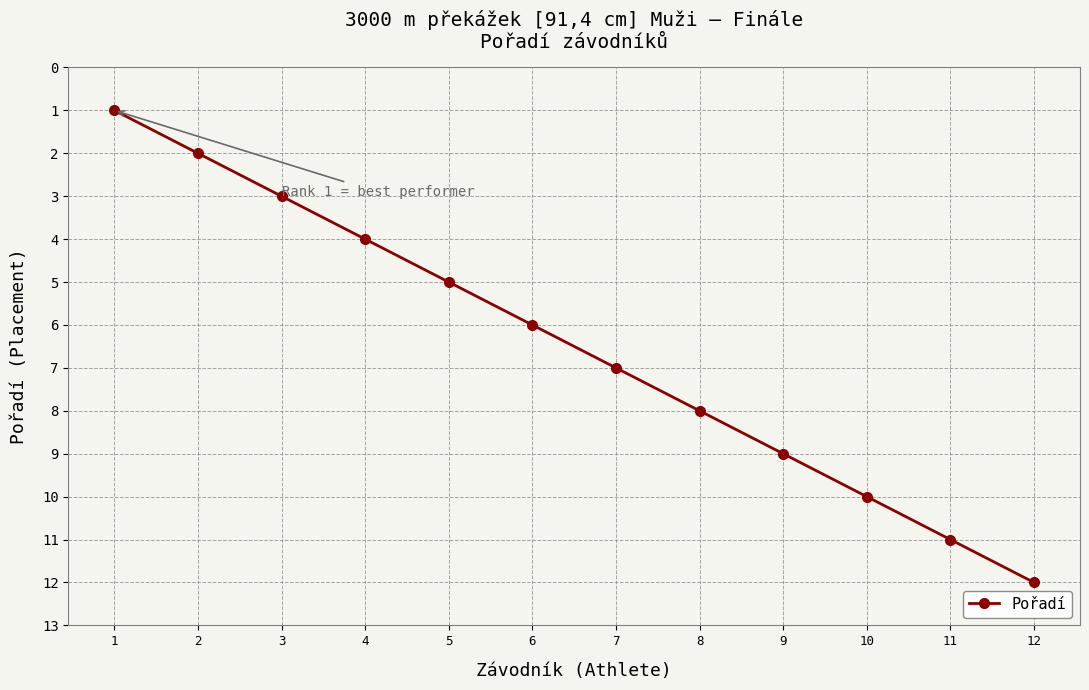

The value at 2 is 3. True or false?

False